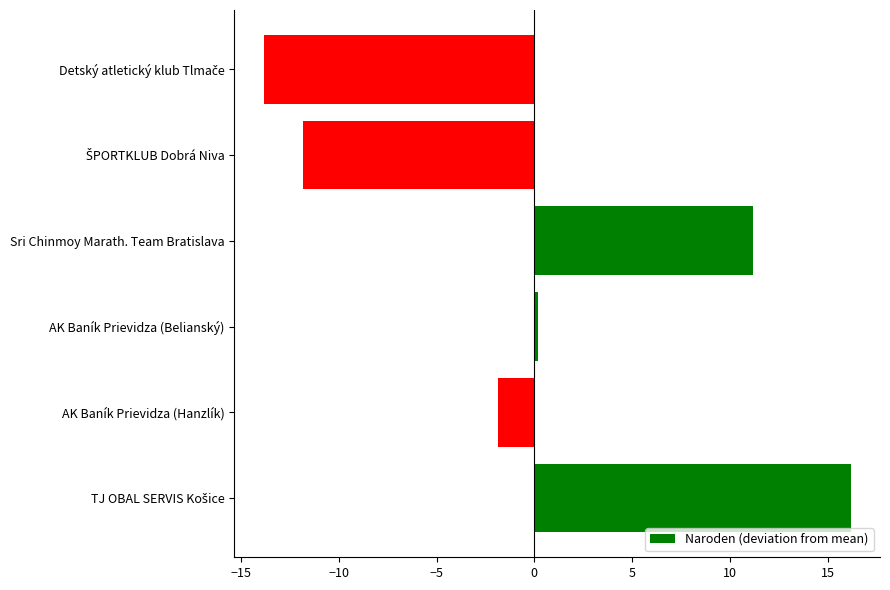

What is the maximum value shown in the chart?

16.2